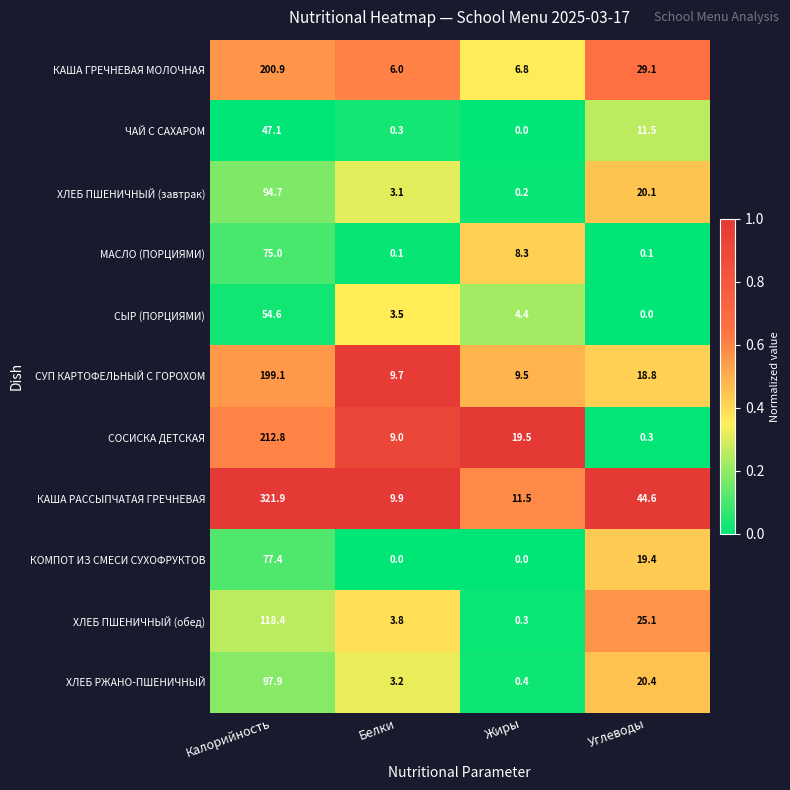

What is the total value across all series at Белки?

48.6